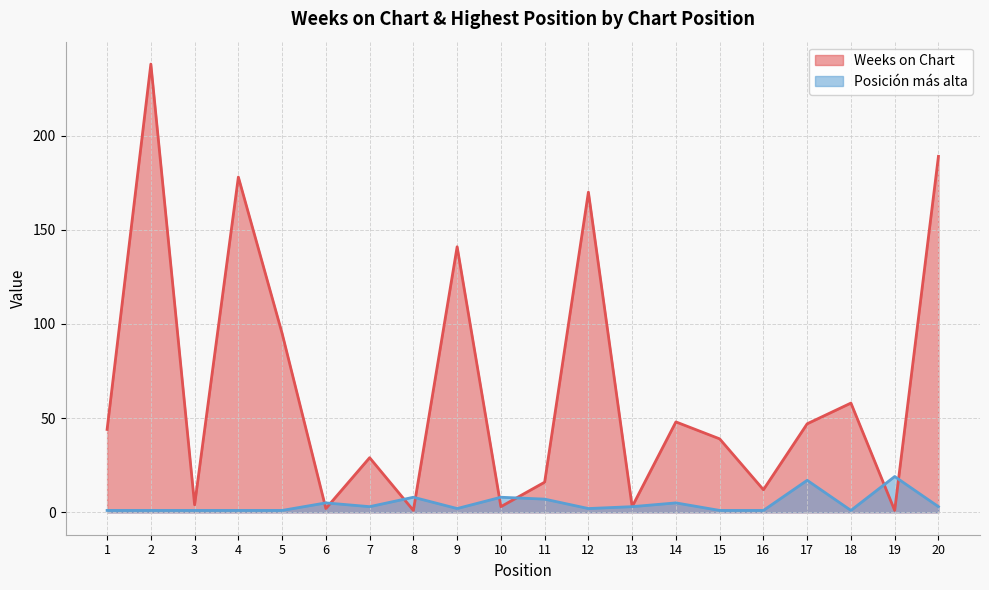

Which category has the highest value across all series?

2